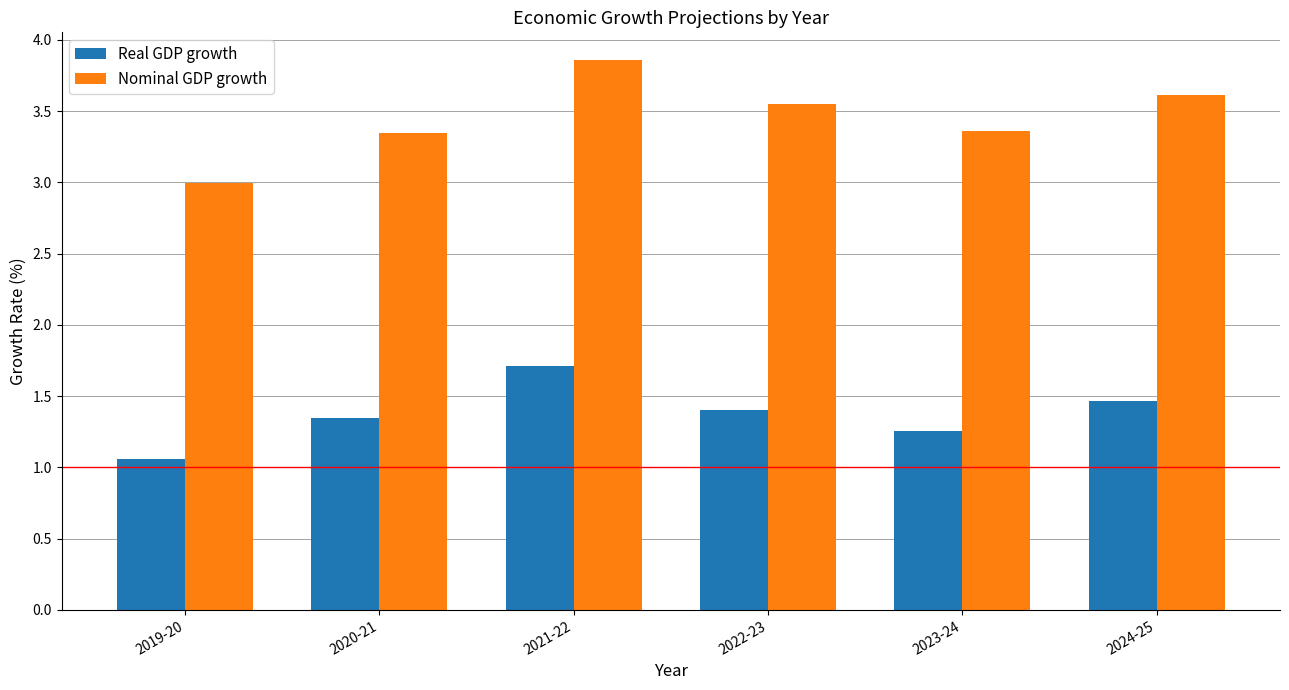

The value of Nominal GDP growth at 2024-25 is 3.6. True or false?

True